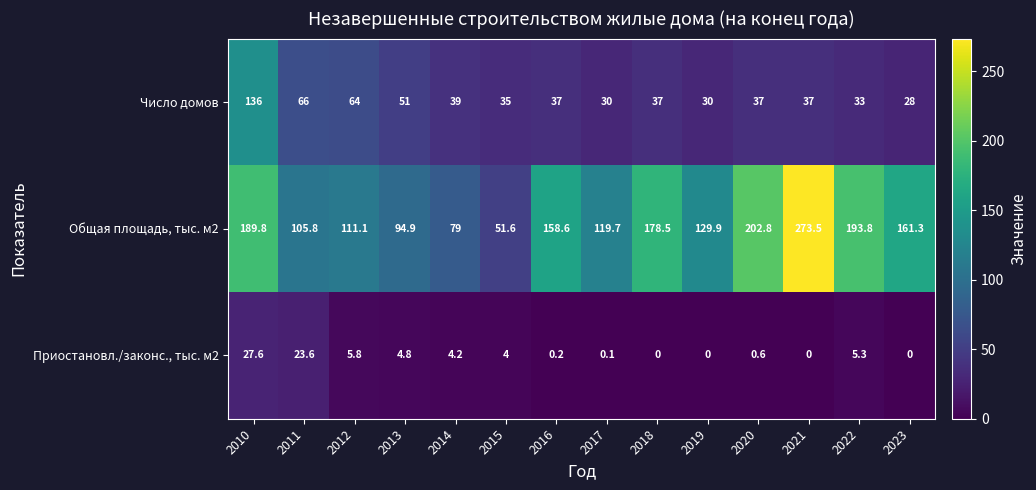

Rank the series at 2011 from lowest to highest value.

Приостановл./законс., тыс. м2, Число домов, Общая площадь, тыс. м2